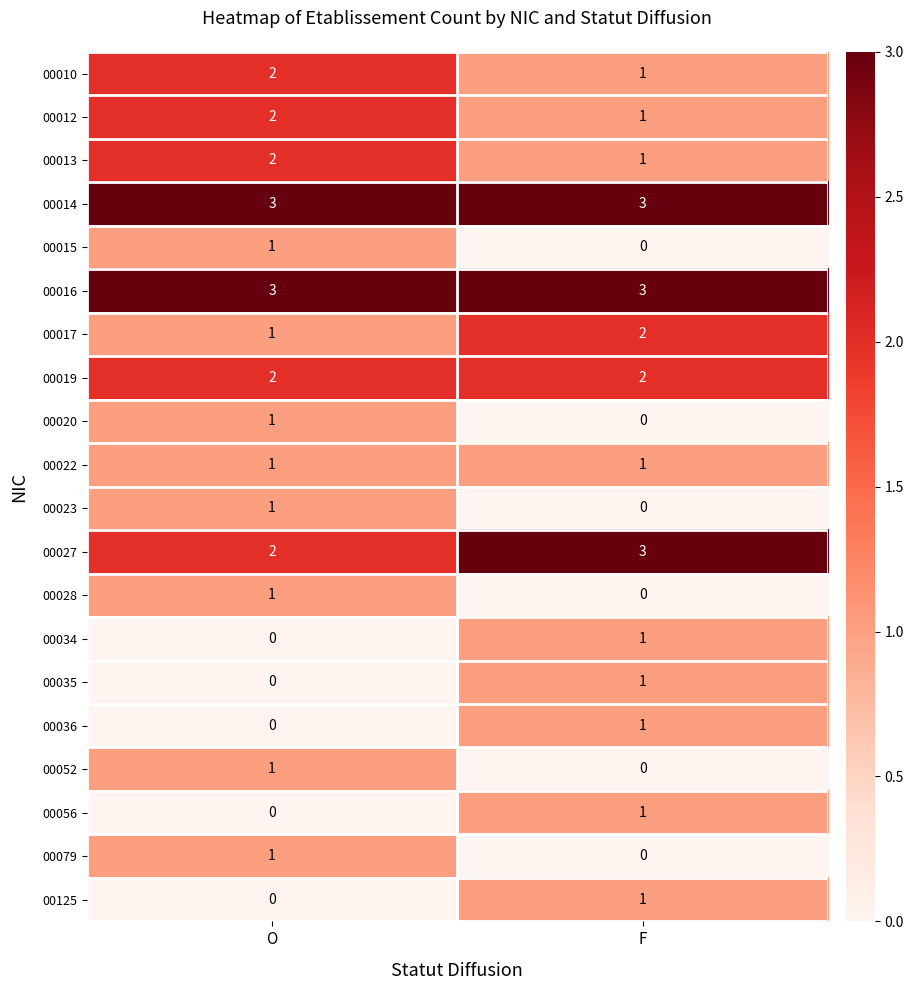

At which category is the sum across all series the highest?

O